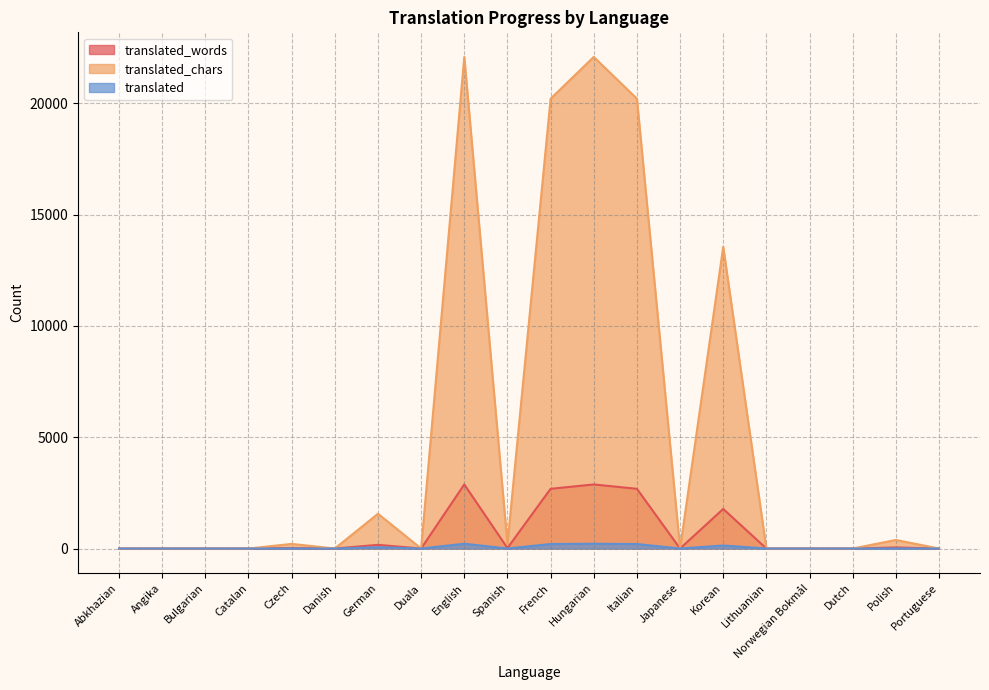

Is it true that translated_chars equals 0 at Danish?

True